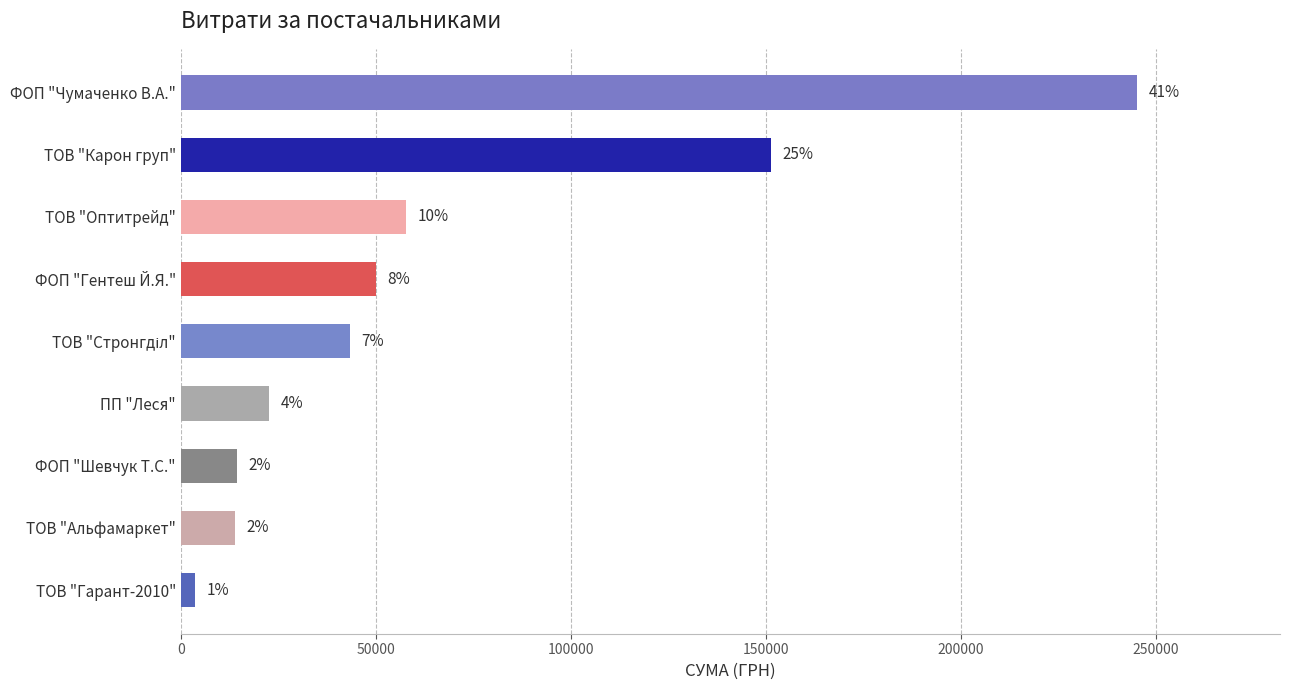

How many bars are there in total?

9